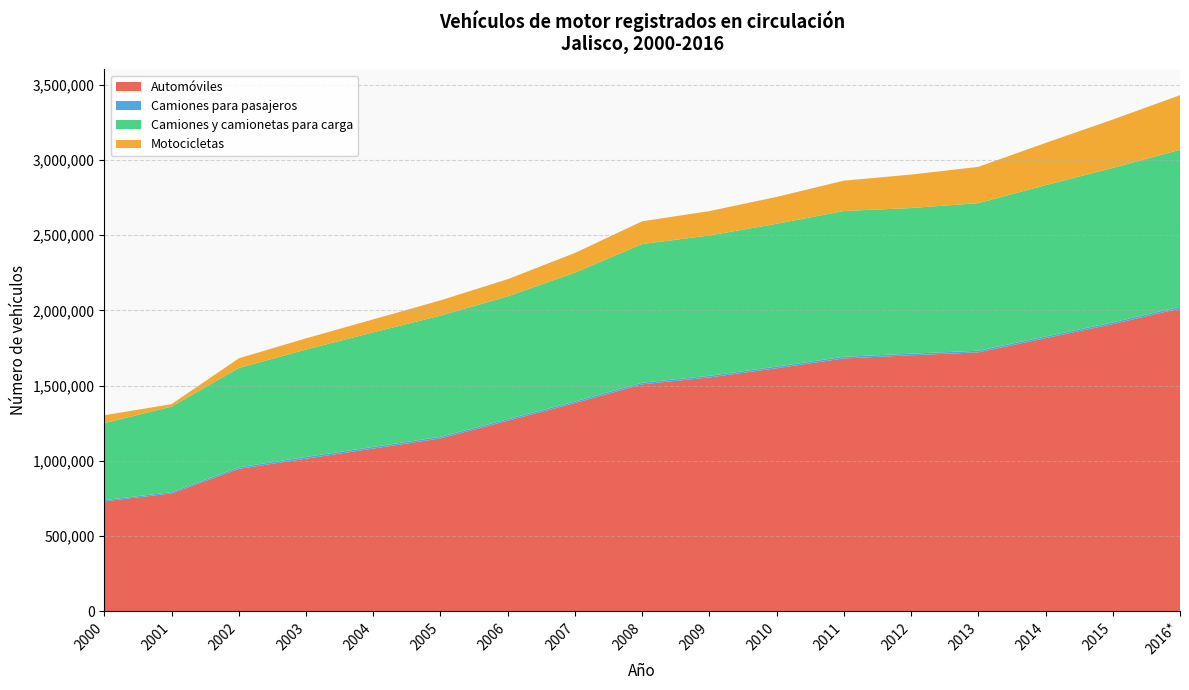

Reading left to right, transcribe all the data shown in this chart.

Automóviles: 730603	783455	946458	1014350	1081386	1148872	1266511	1383889	1508483	1554138	1615356	1680336	1701489	1721050	1814989	1908689	2012979
Camiones para pasajeros: 8543	8706	10073	11653	10996	10566	10353	10554	10971	10795	11071	11159	10735	10860	11191	11468	11538
Camiones y camionetas para carga: 511440	567996	660328	713582	761760	805628	816171	856577	921433	932715	949163	968947	967812	980672	1006006	1026596	1043027
Motocicletas: 52523	16480	64237	74571	85987	101307	114151	130404	151140	162064	178453	201542	222396	241165	280457	321568	362303